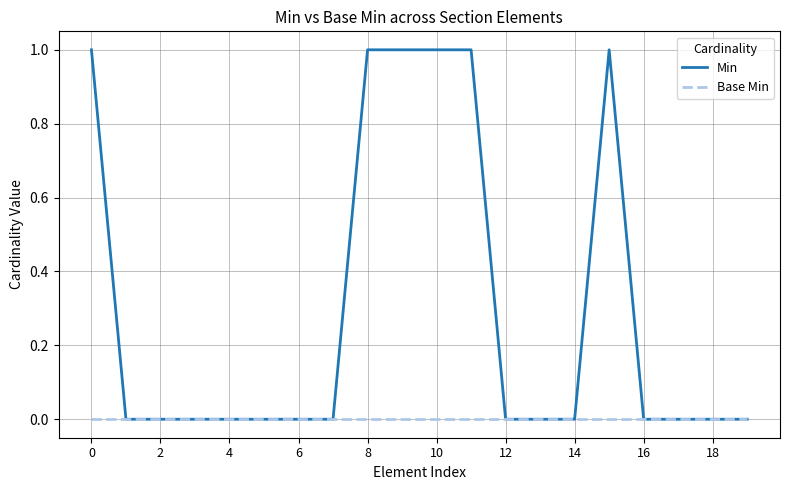

Does the chart display data point markers on the line(s)?

No